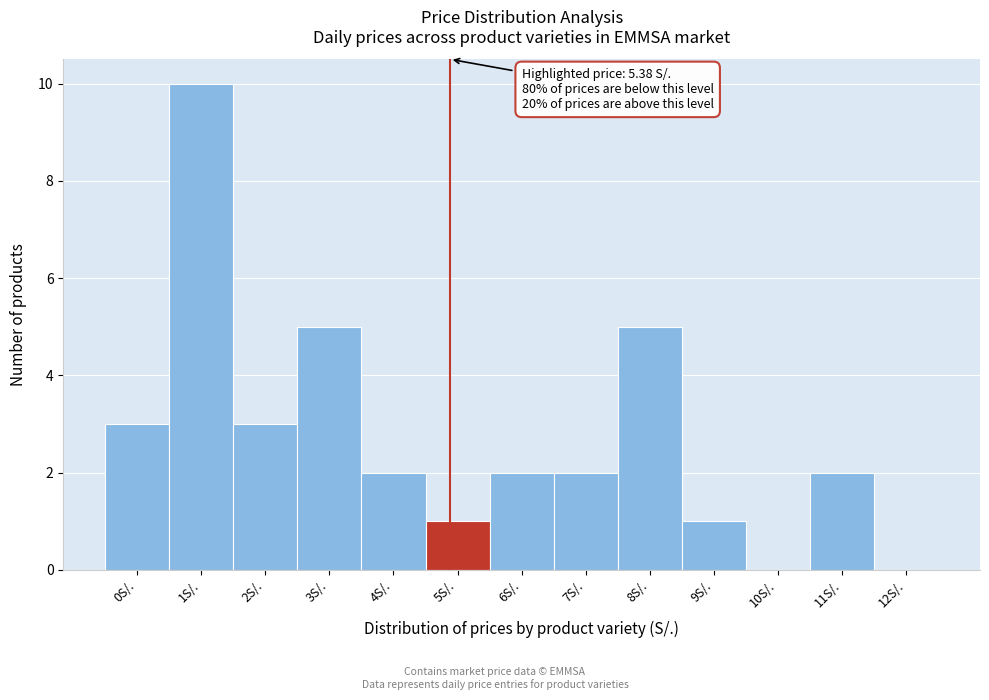

Reading left to right, transcribe all the data shown in this chart.

0S/.=3	1S/.=10	2S/.=3	3S/.=5	4S/.=2	5S/.=1	6S/.=2	7S/.=2	8S/.=5	9S/.=1	10S/.=0	11S/.=2	12S/.=0